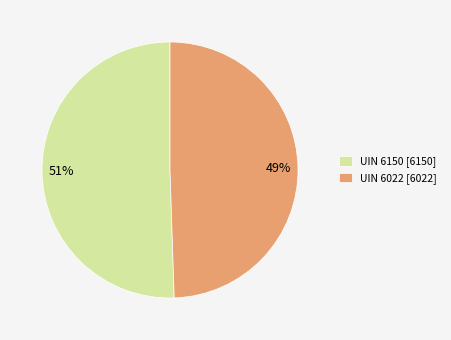

Do UIN 6022 [6022] and UIN 6150 [6150] together represent more than half of the pie?

Yes